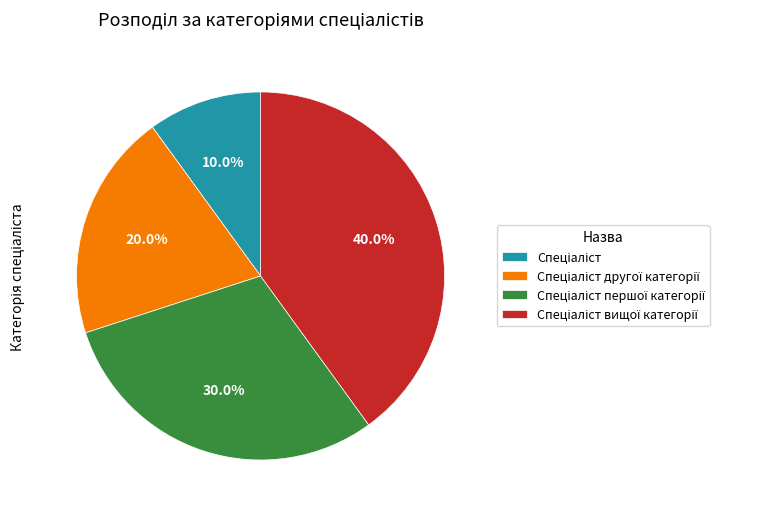

Is there any slice that represents more than half of the pie?

No